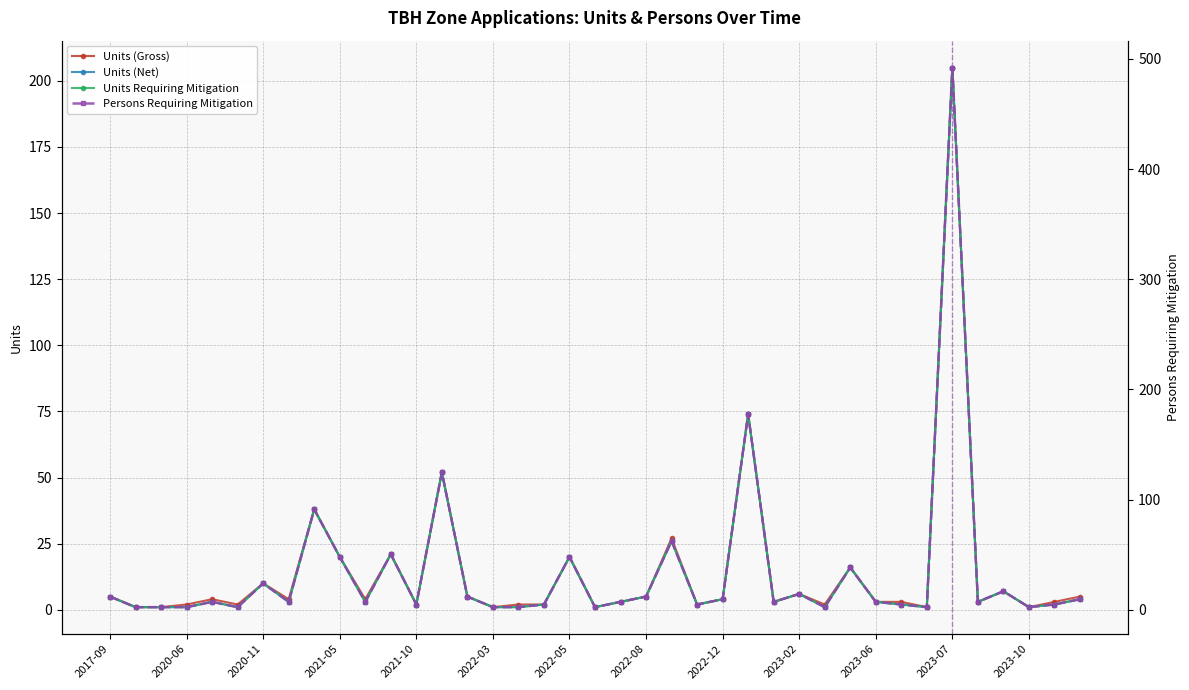

What is the sum of the Persons Requiring Mitigation values at 2022-08 and 2017-09?

24.0